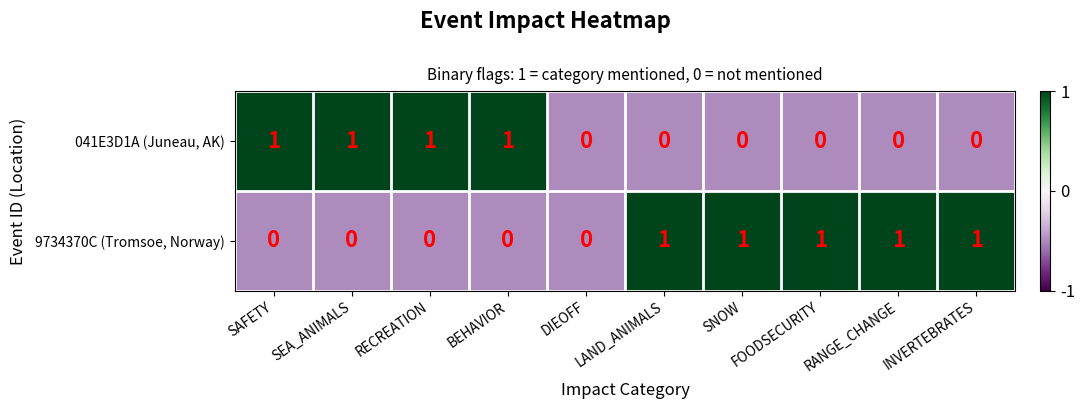

What is the sum of all 9734370C (Tromsoe, Norway) values?

5